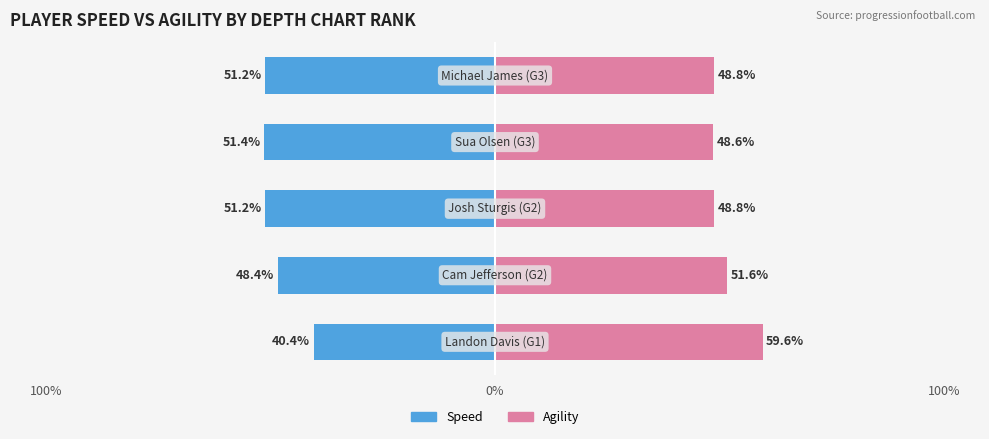

At 100%, list the series in order from largest to smallest.

Agility, Speed